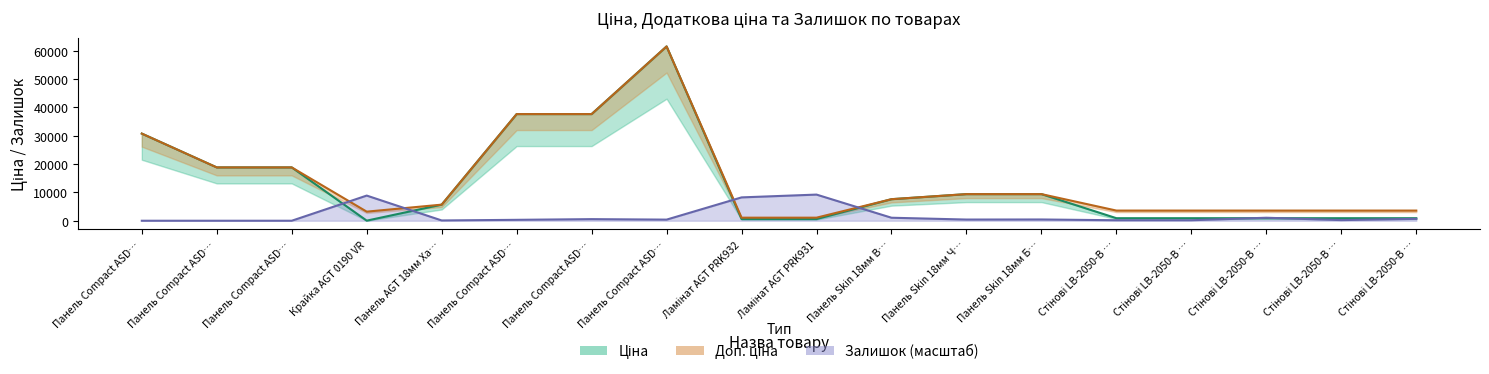

In Залишок, how many points are lower than both neighbors (excluding endpoints)?

4